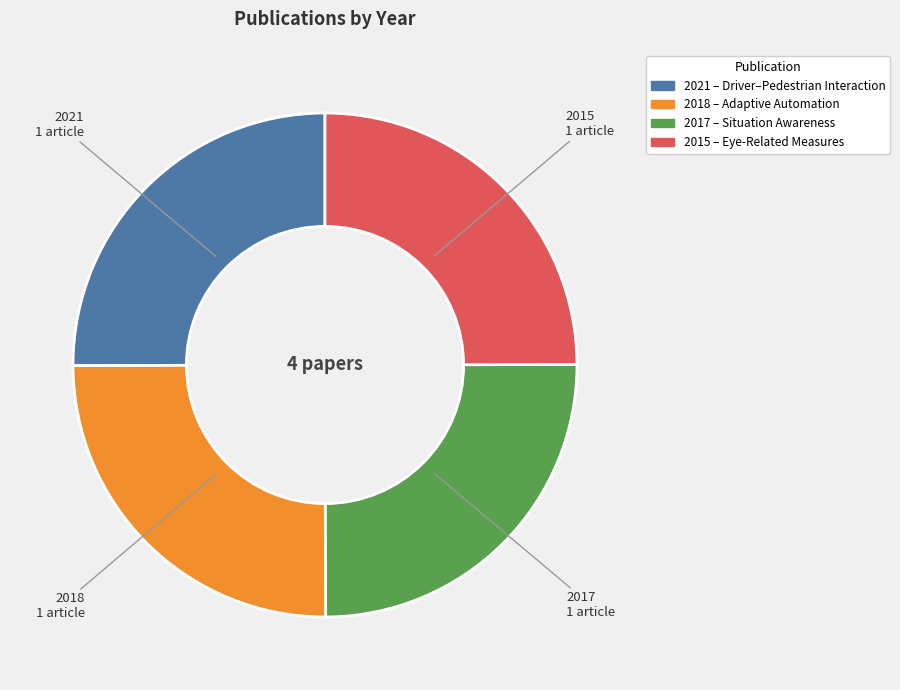

How many slices are in this pie chart?

4